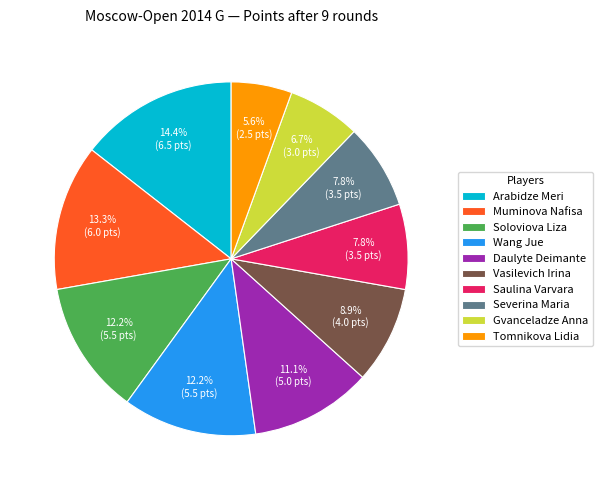

What is the smallest slice in the pie chart?

Tomnikova Lidia